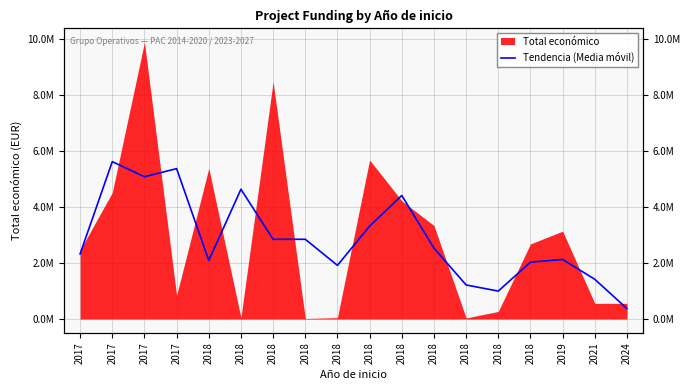

Where is the first local maximum?

2017